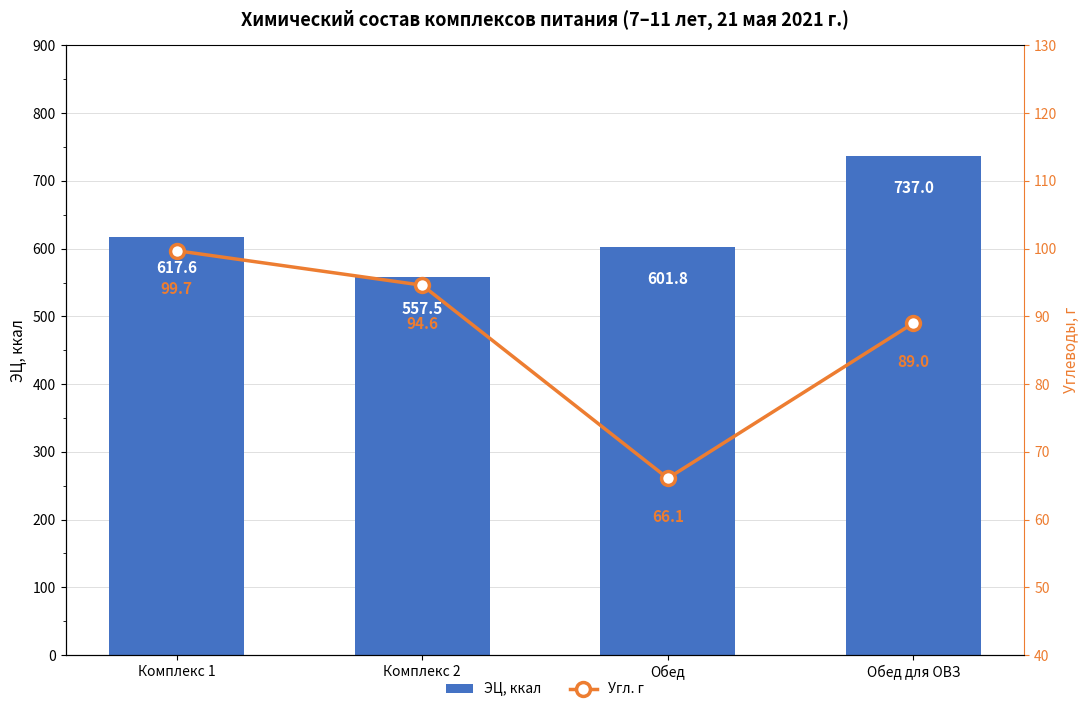

Between Комплекс 1 and Обед для ОВЗ, which is larger?

Обед для ОВЗ